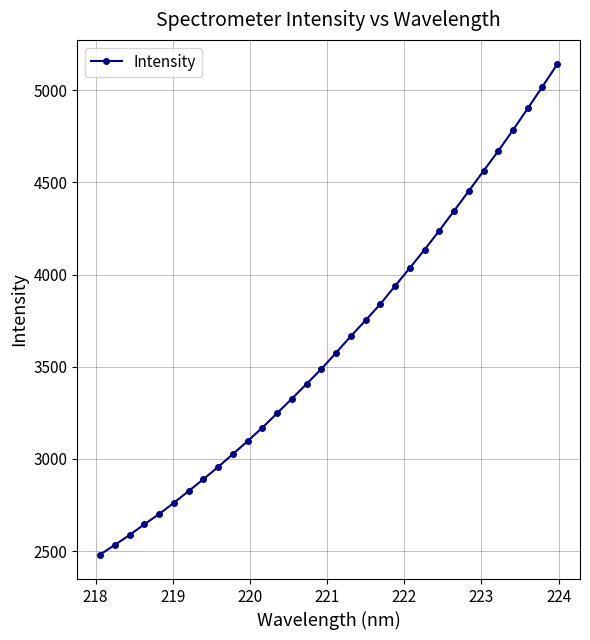

What is the greatest value displayed?

5139.7